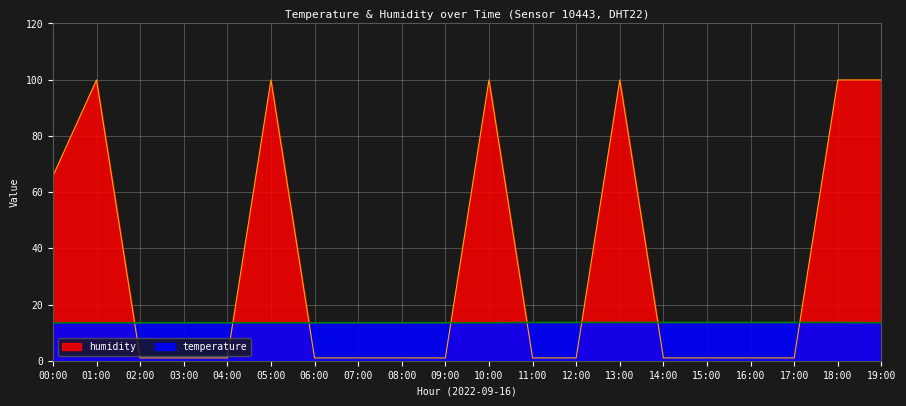

At which category is the sum across all series the highest?

13:00